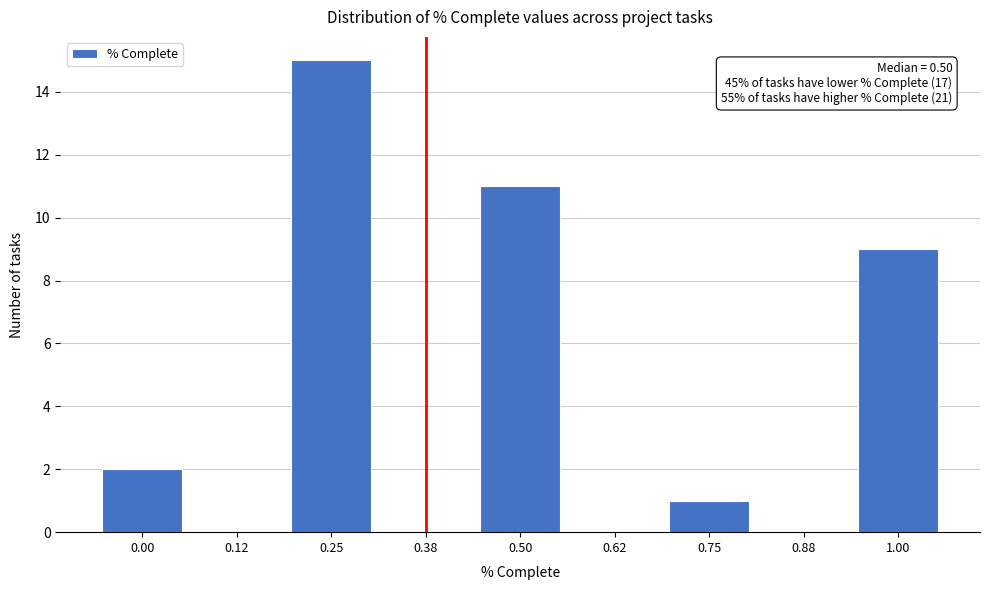

Reading right to left, list all the values displayed in this chart.

1.00=9	0.88=0	0.75=1	0.62=0	0.50=11	0.38=0	0.25=15	0.12=0	0.00=2